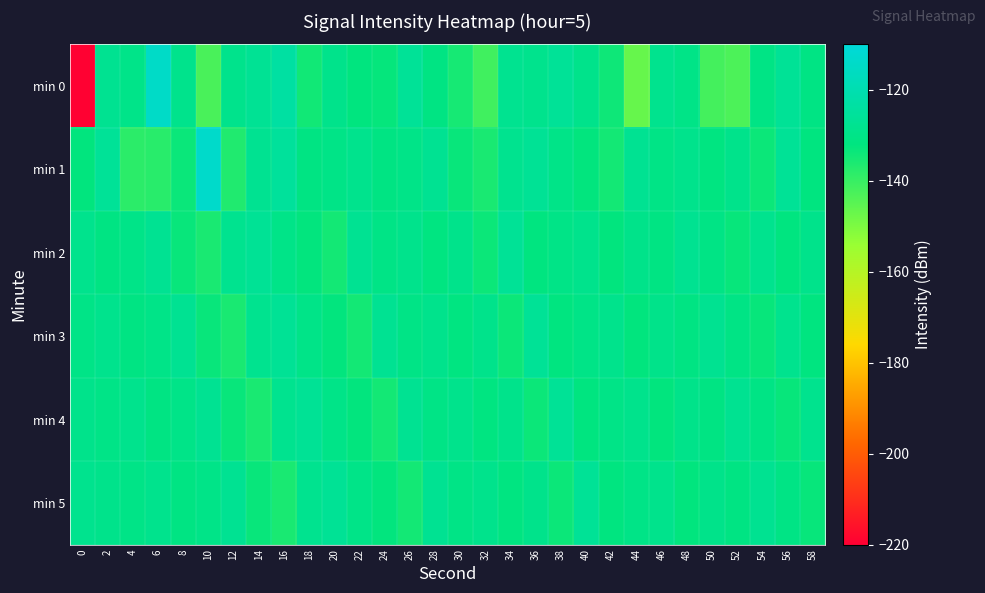

Which series has the largest total across all categories?

min 4